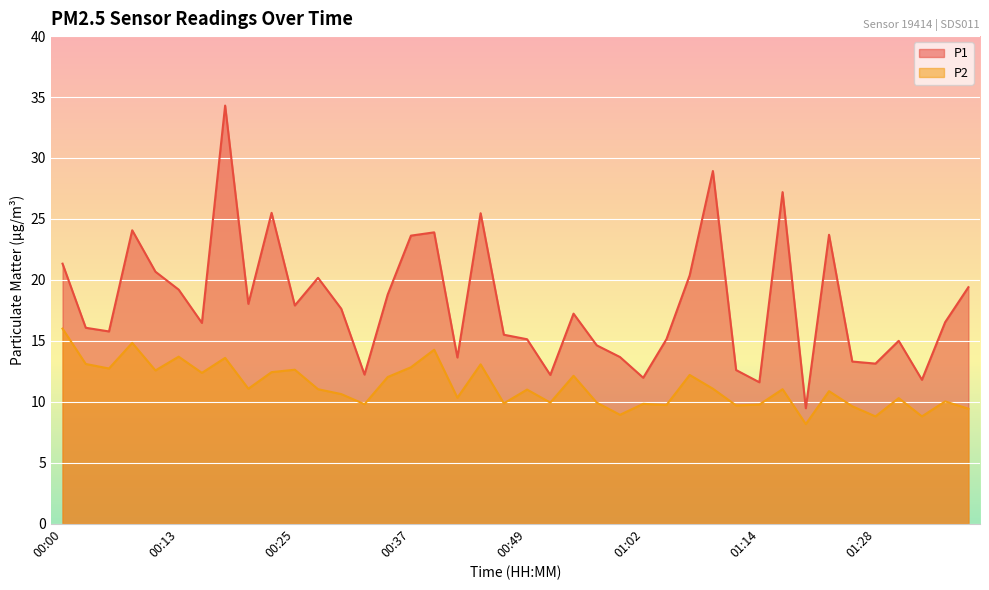

What is the difference between the maximum and minimum values in the P1 series?

24.8